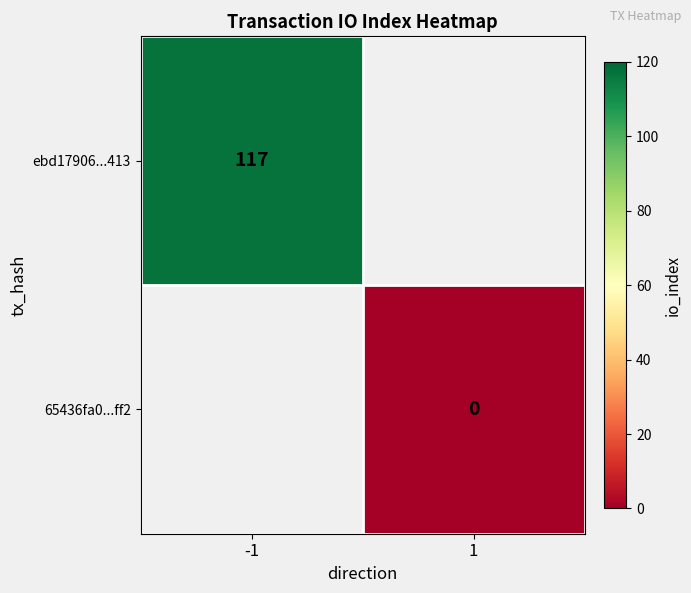

The ebd17906...413 series shows 188 at -1. True or false?

False